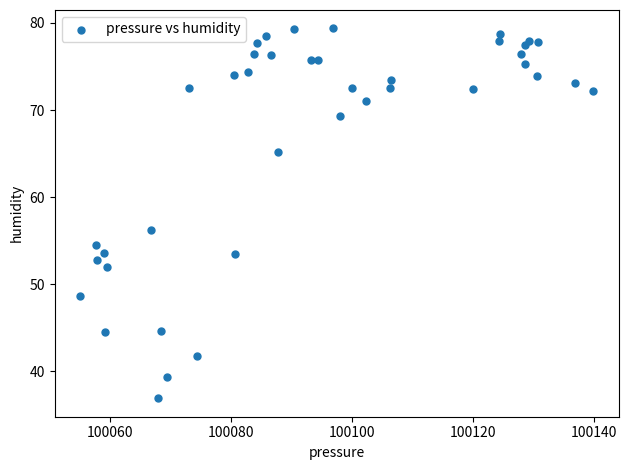

What Y value in the scatter plot is closest to 58?

56.2